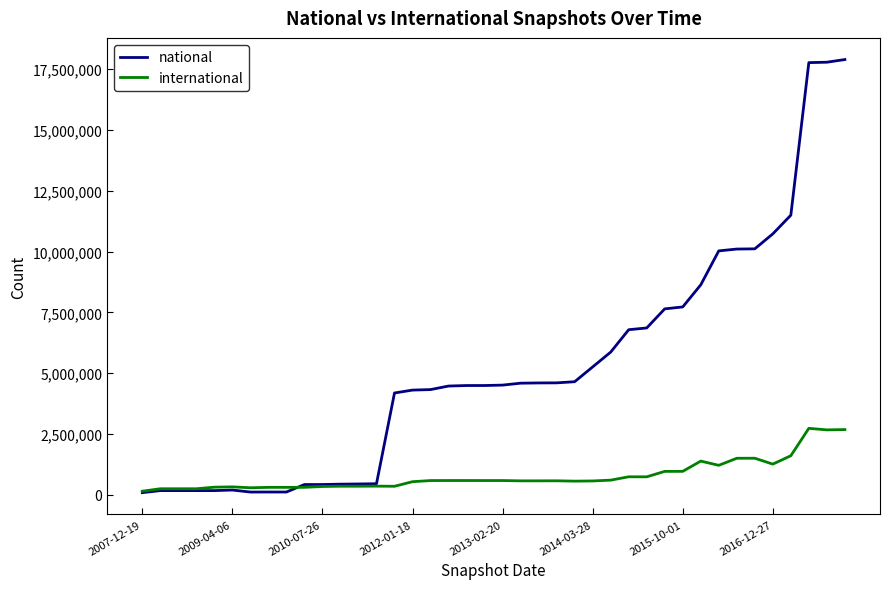

What is the lowest value of the national series?

96454